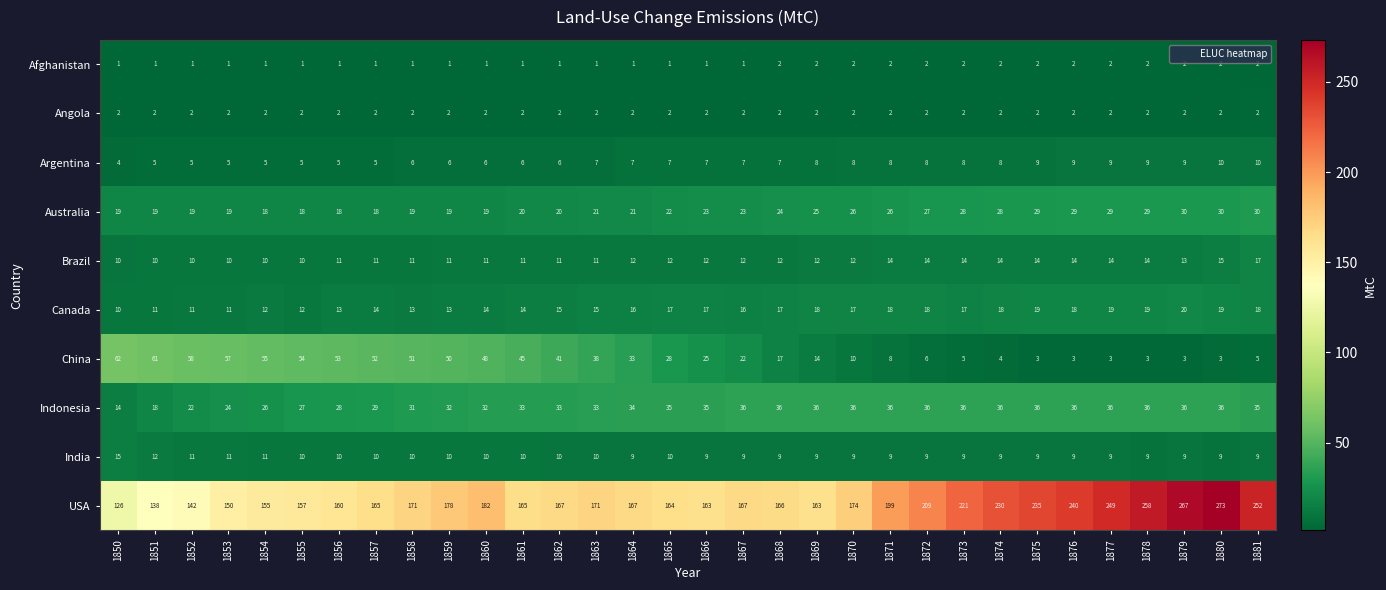

Read the India value at 1863.

10